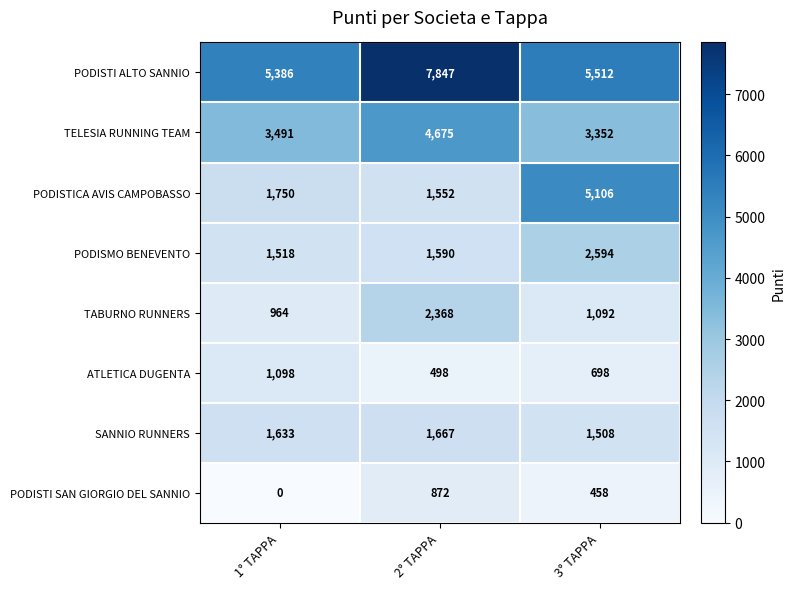

Count the TELESIA RUNNING TEAM values in the range 3352 to 4675.

3